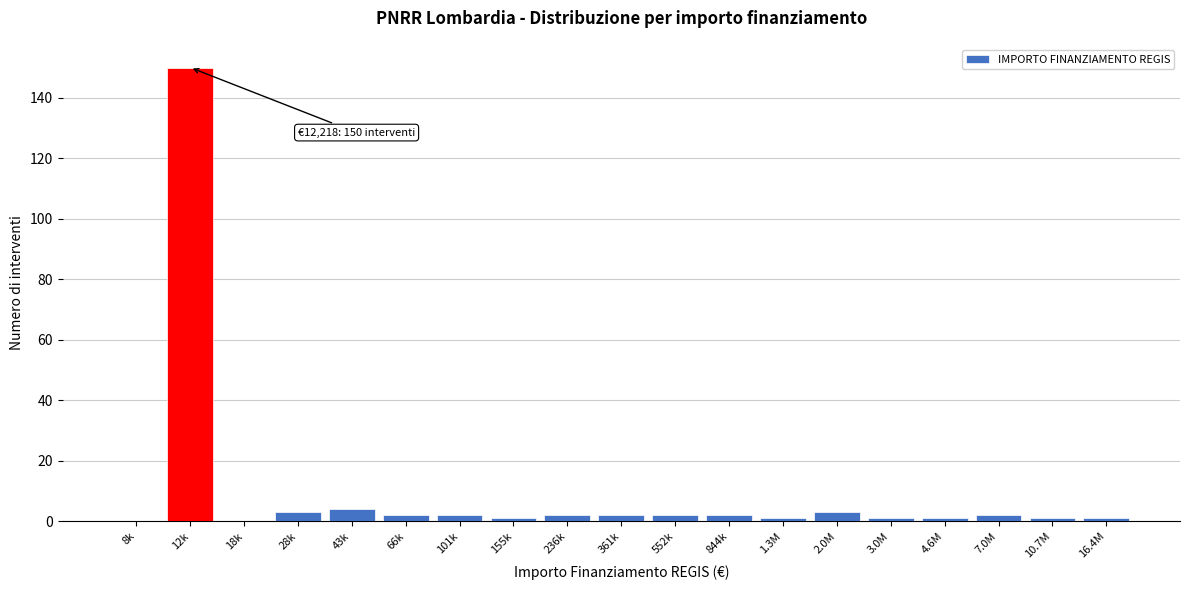

Reading left to right, transcribe all the data shown in this chart.

8k=0	12k=150	18k=0	28k=3	43k=4	66k=2	101k=2	155k=1	236k=2	361k=2	552k=2	844k=2	1.3M=1	2.0M=3	3.0M=1	4.6M=1	7.0M=2	10.7M=1	16.4M=1